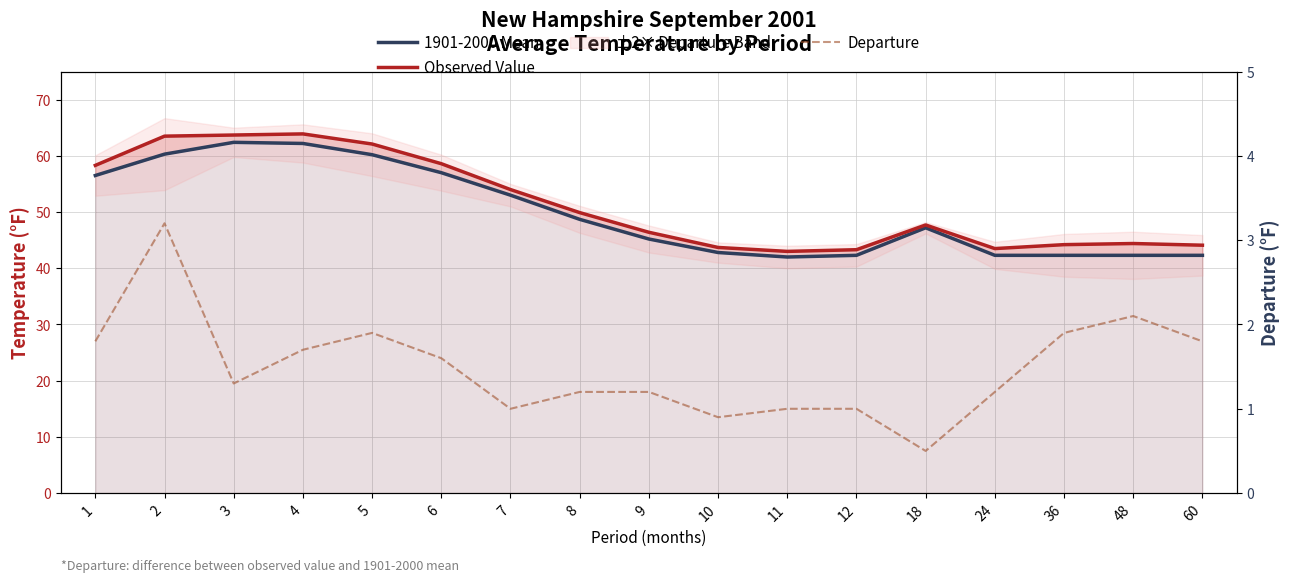

At how many categories does at least one series exceed 26?

17